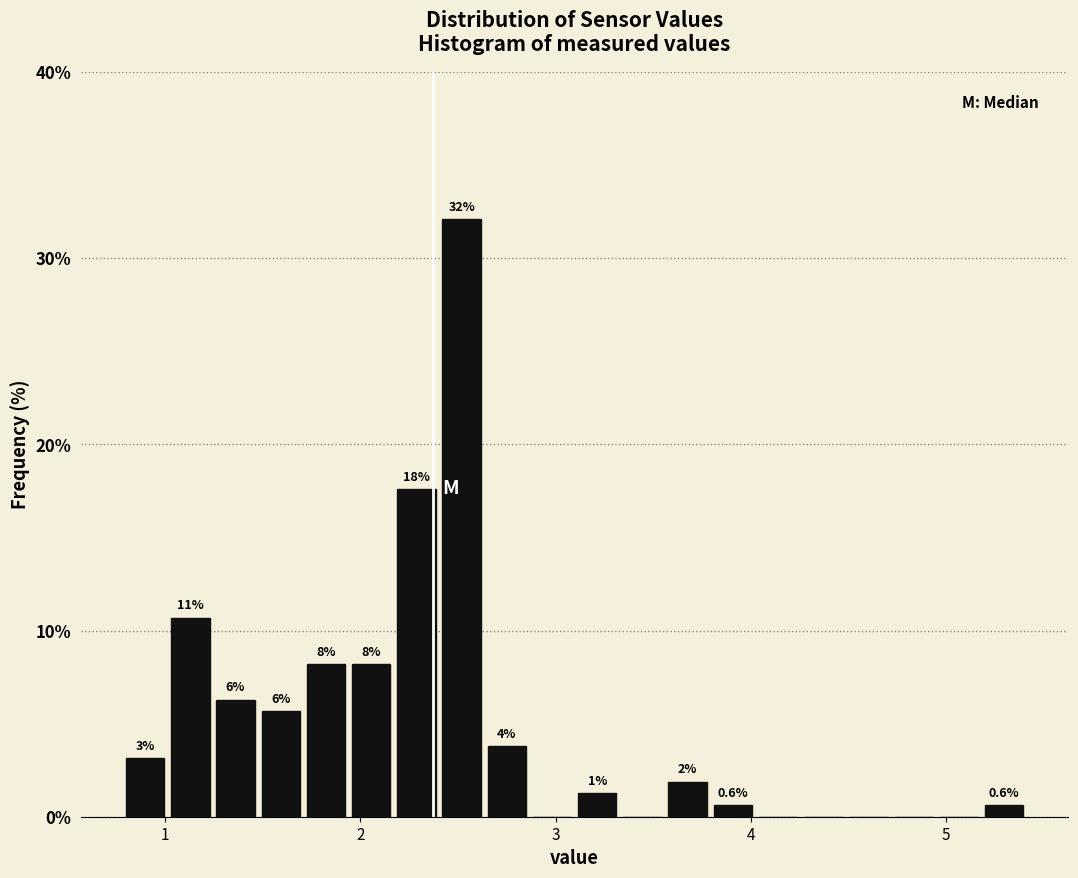

Read against the x-axis, roughly where is the centre of the tallest bar?

2.5